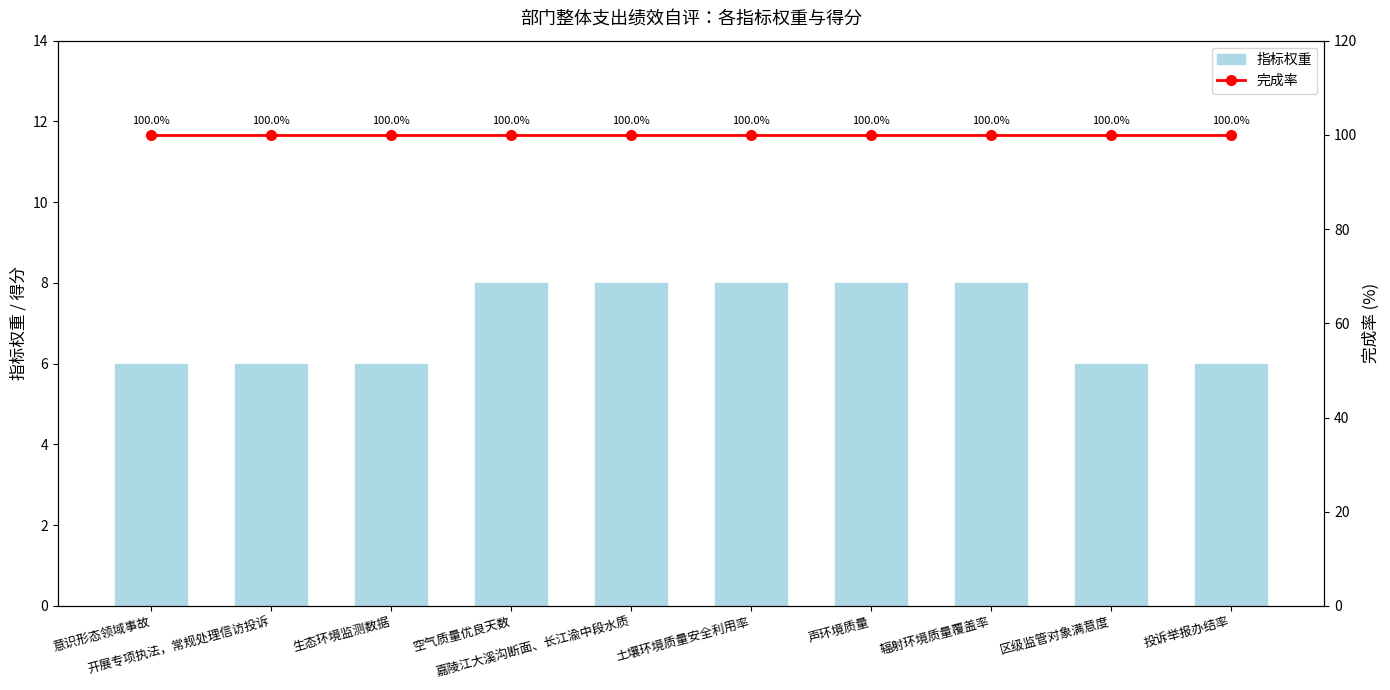

List the series in order of their overall mean, lowest first.

指标权重, 完成率